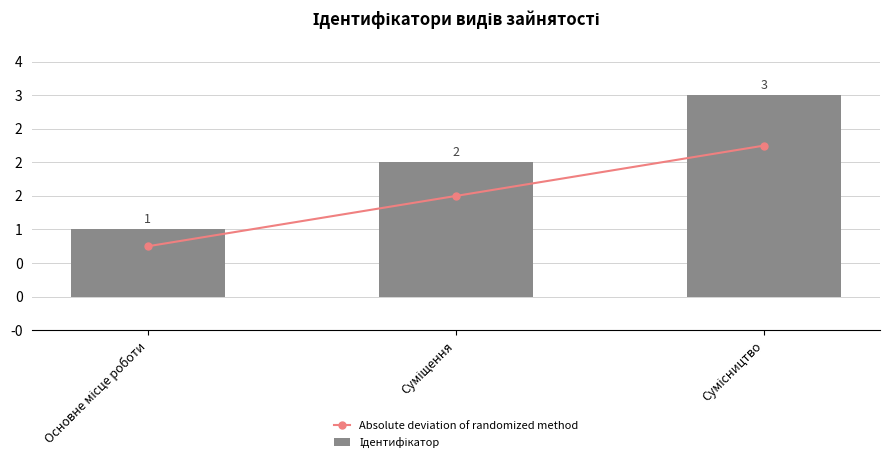

Where does the Absolute deviation of randomized method series first go above 1?

Суміщення